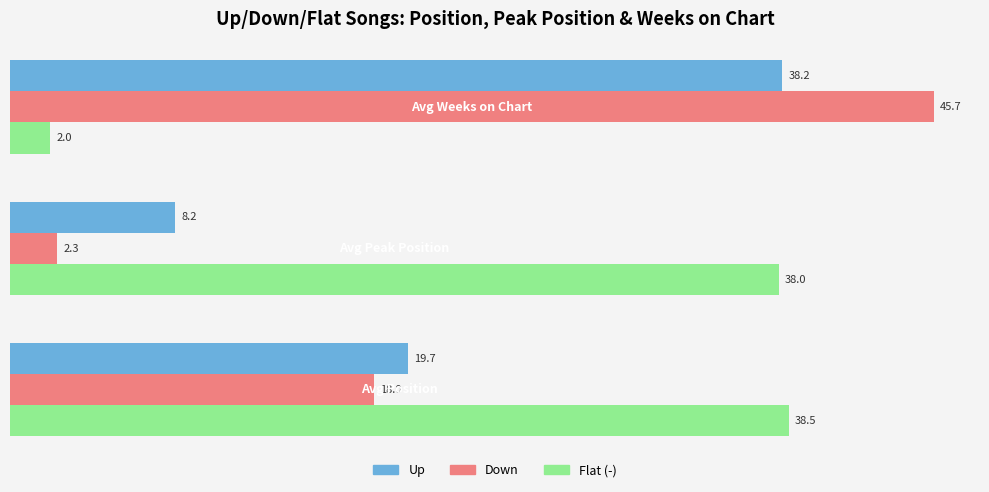

What are all the series names shown in the legend?

Up, Down, Flat (-)